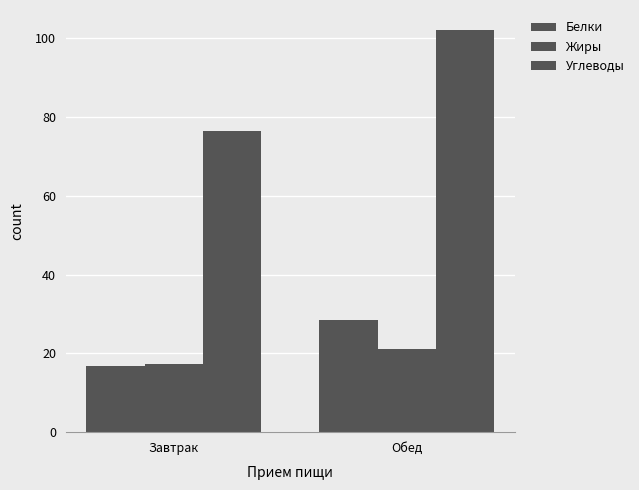

Count the number of data series in this chart.

3